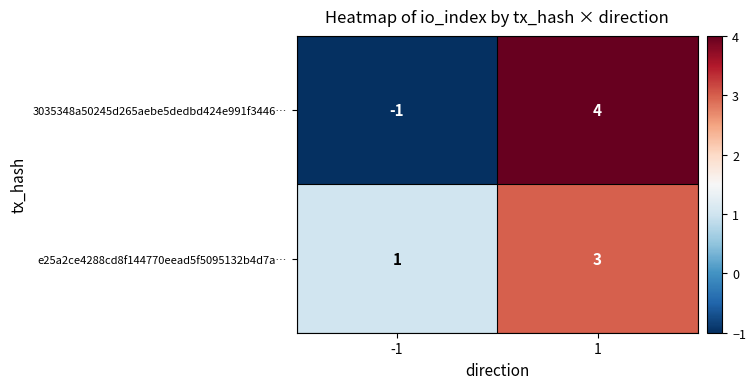

True or false: e25a2ce4288cd8f144770eead5f5095132b4d7a… has a value of 1 at -1.

True